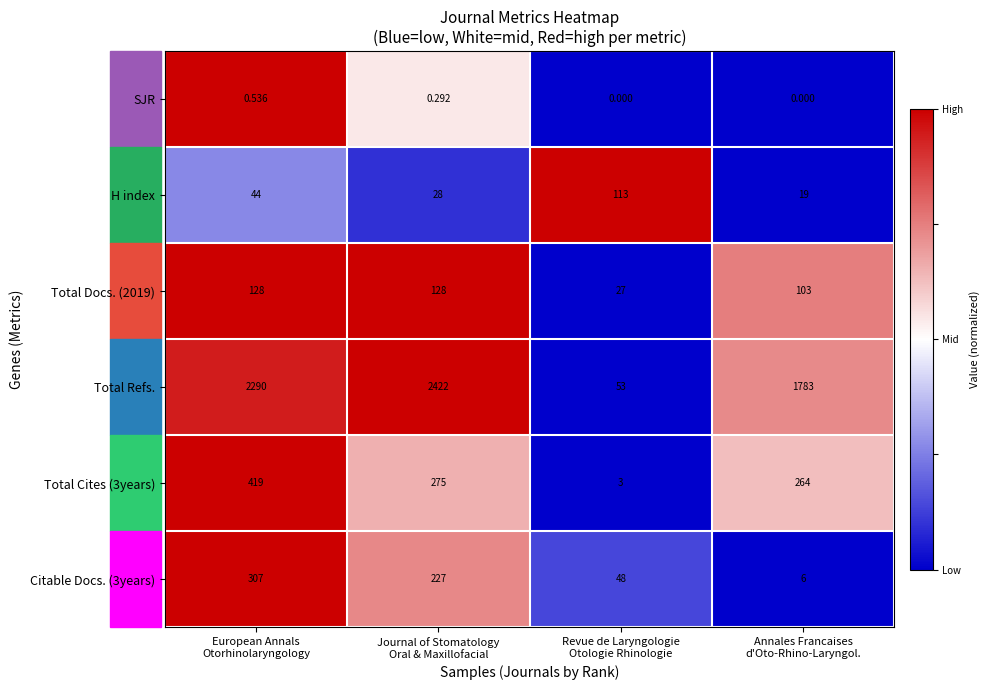

How many categories are shown in the chart?

4